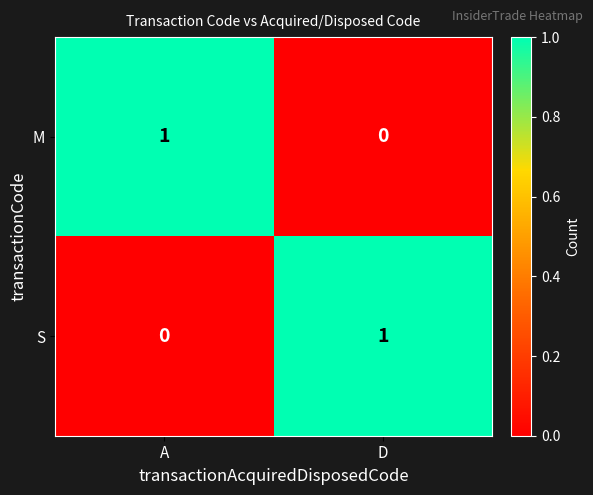

What is the total value across all series at A?

1